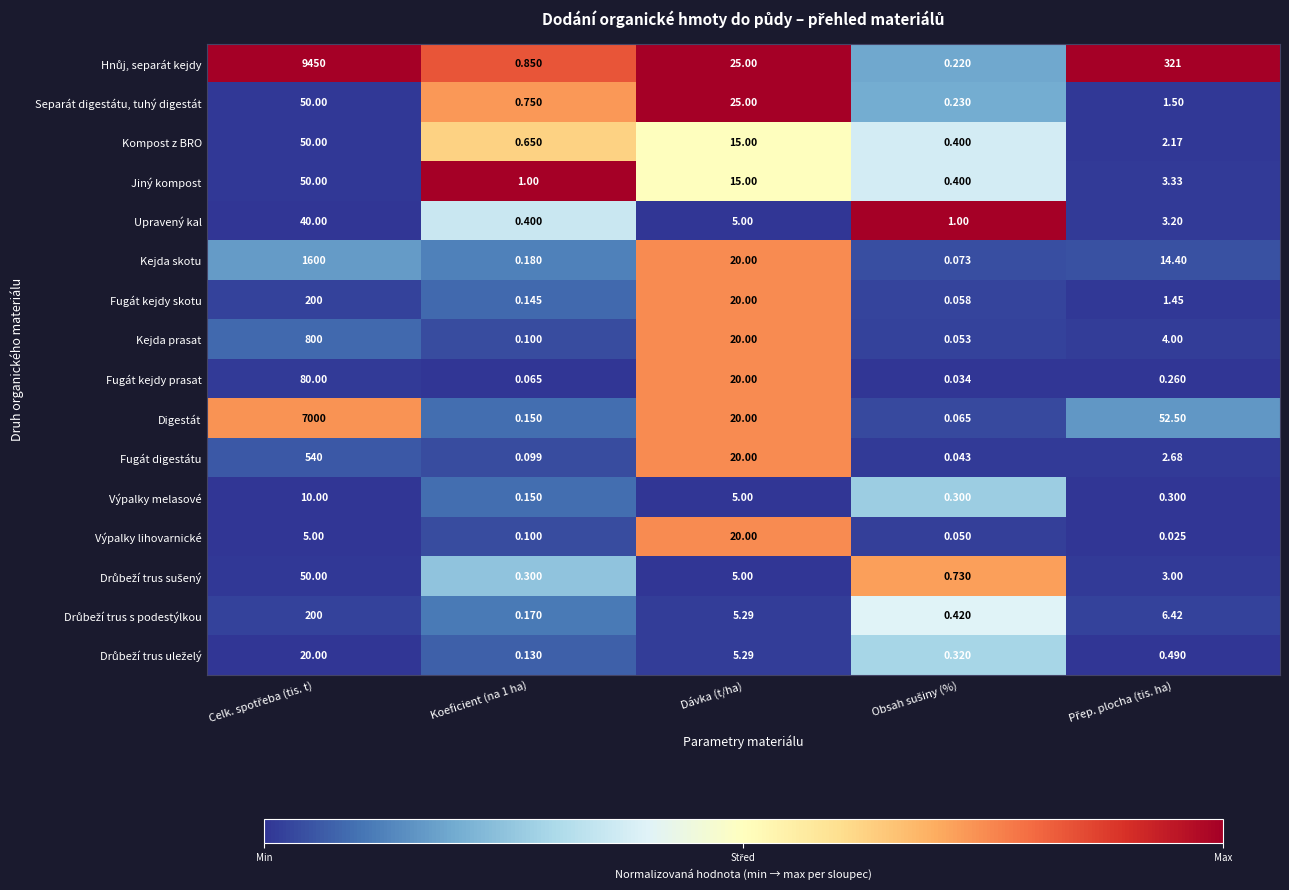

Between Koeficient (na 1 ha) and Dávka (t/ha), which series saw the biggest shift?

Separát digestátu, tuhý digestát